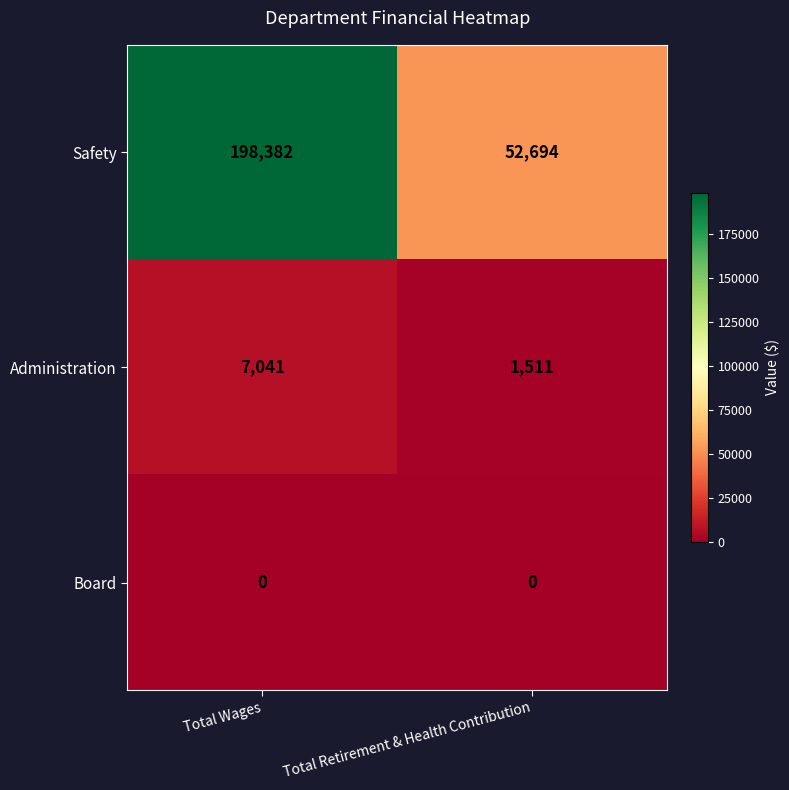

Reading left to right, extract all data points from this chart.

Safety: Total Wages=198382	Total Retirement & Health Contribution=52694
Administration: Total Wages=7041	Total Retirement & Health Contribution=1511
Board: Total Wages=0	Total Retirement & Health Contribution=0